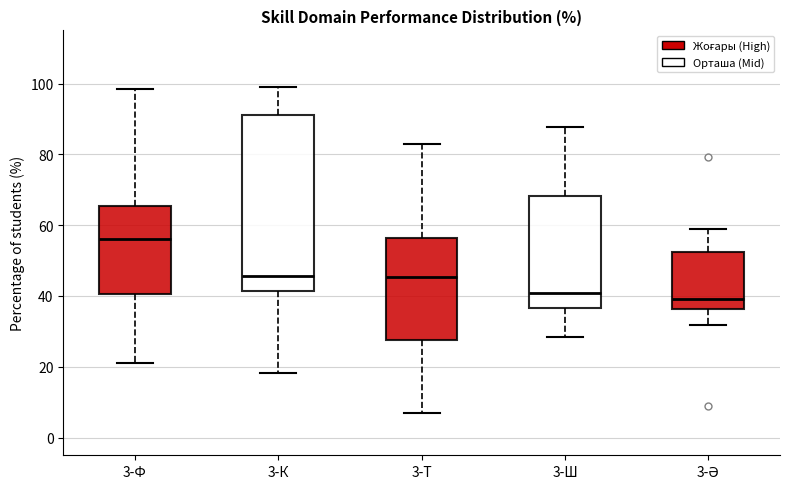

Reading left to right, read every box against the y-axis: the position of its median line, the range the box covers, and the ends of its whiskers. The values are not printed on the chart, so give them approximately, as read against the axis.

3-Ф: median 56, box 40 to 66, whiskers 22 to 98
3-К: median 46, box 42 to 92, whiskers 18 to 100
3-Т: median 46, box 28 to 56, whiskers 6 to 82
3-Ш: median 40, box 36 to 68, whiskers 28 to 88
3-Ә: median 40, box 36 to 52, whiskers 32 to 58